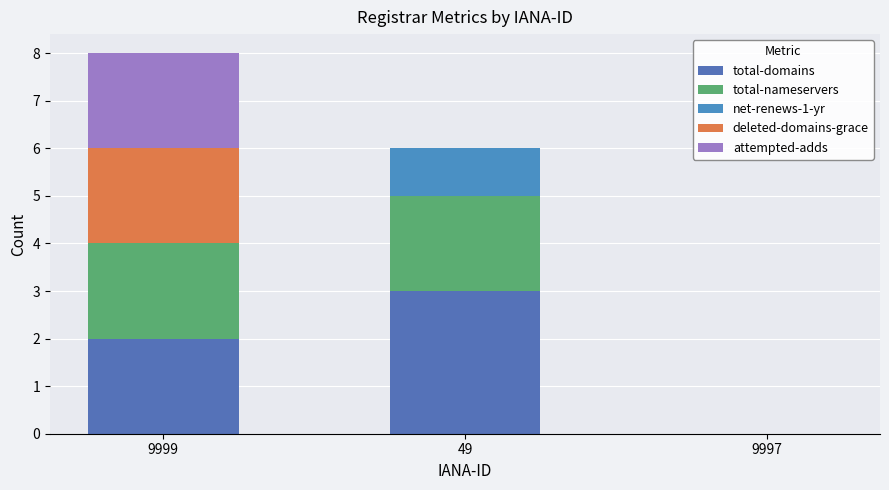

What is the difference between the maximum and minimum values in the deleted-domains-grace series?

2